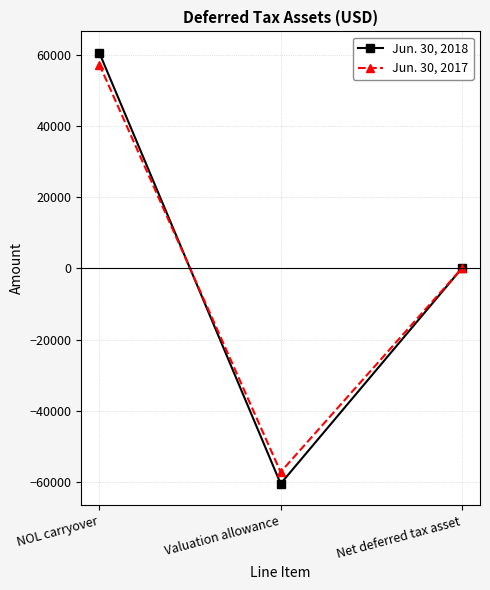

What is the minimum value for Jun. 30, 2018?

-60459